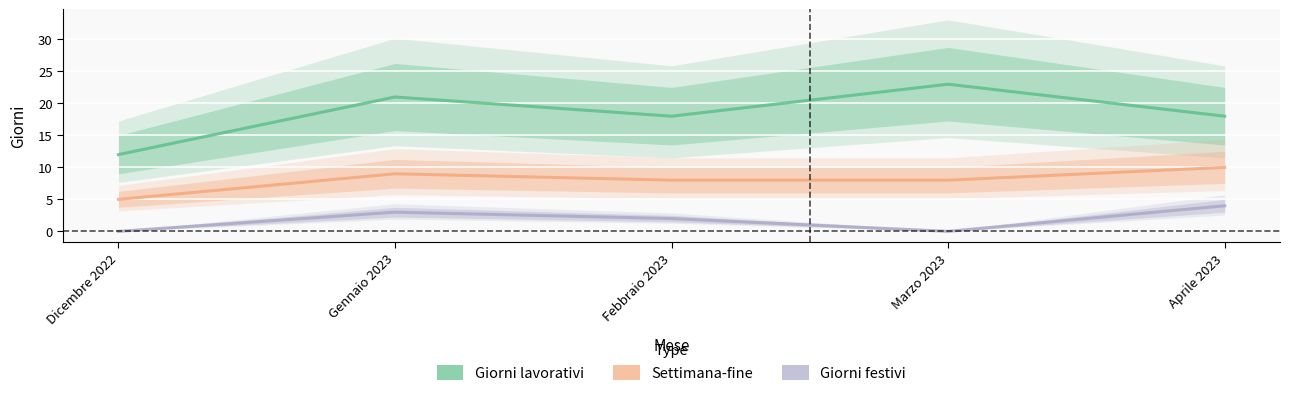

How many lines are shown in the chart?

3